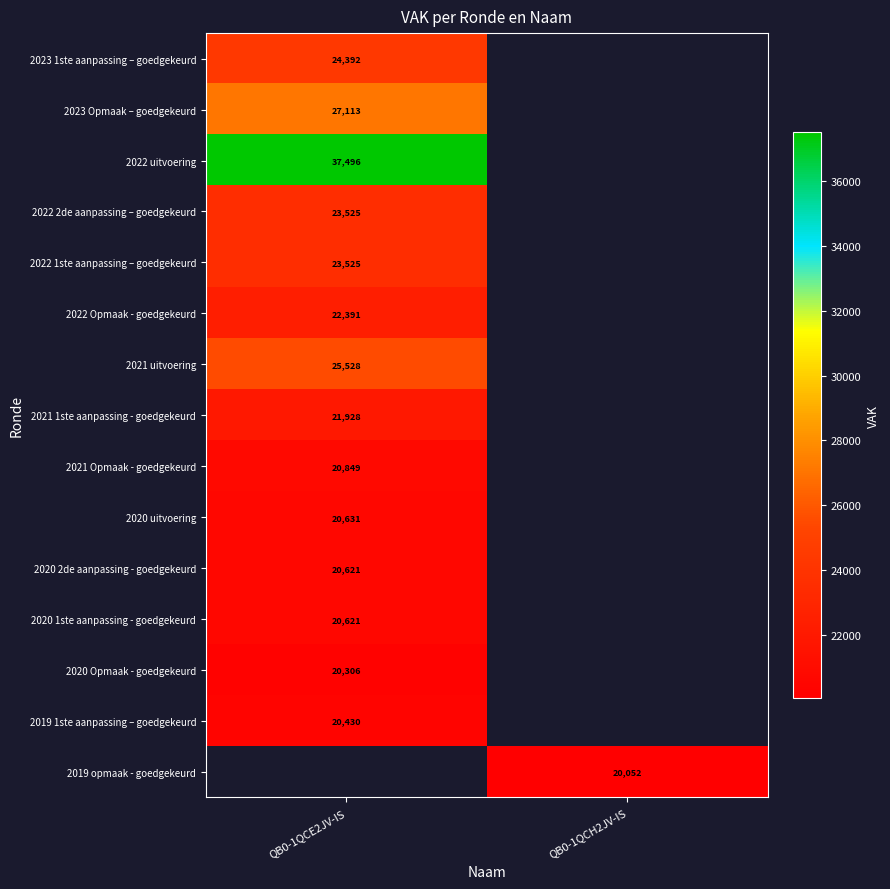

True or false: 2023 1ste aanpassing – goedgekeurd has a value of 9661 at QB0-1QCE2JV-IS.

False